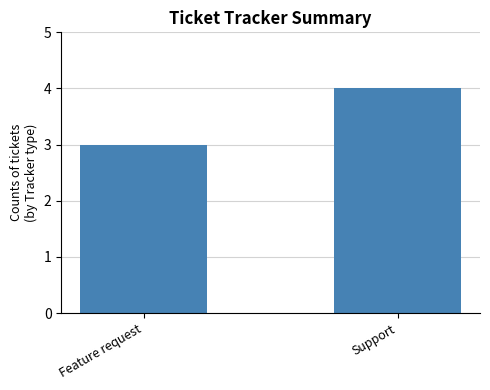

Between Feature request and Support, which is larger?

Support